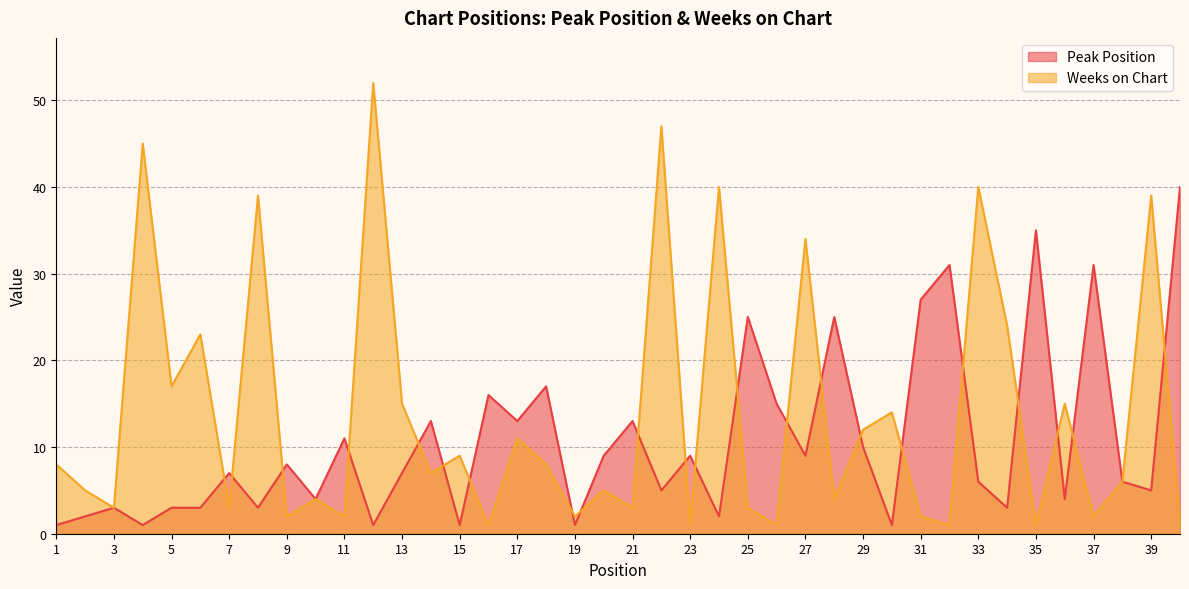

How many data points does each series have?

40